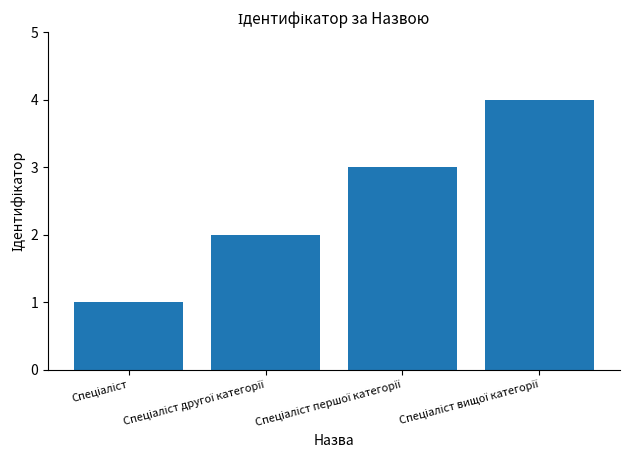

What is the sum of all values?

10